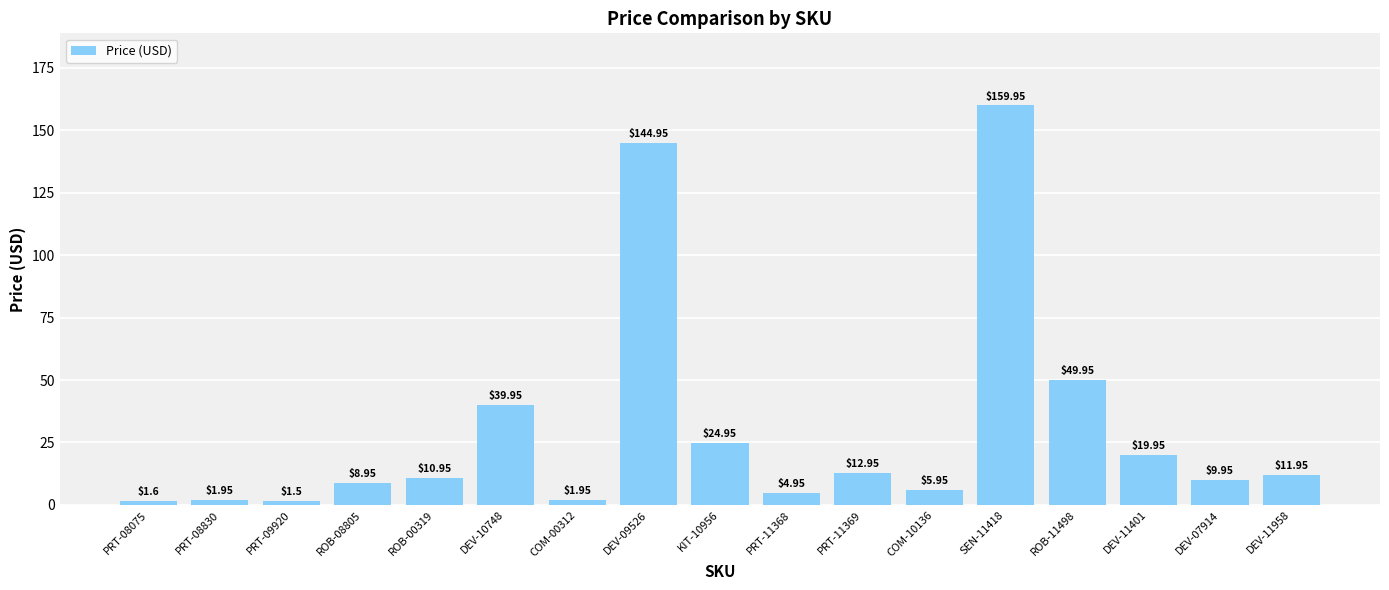

Between COM-00312 and PRT-09920, which is larger?

COM-00312